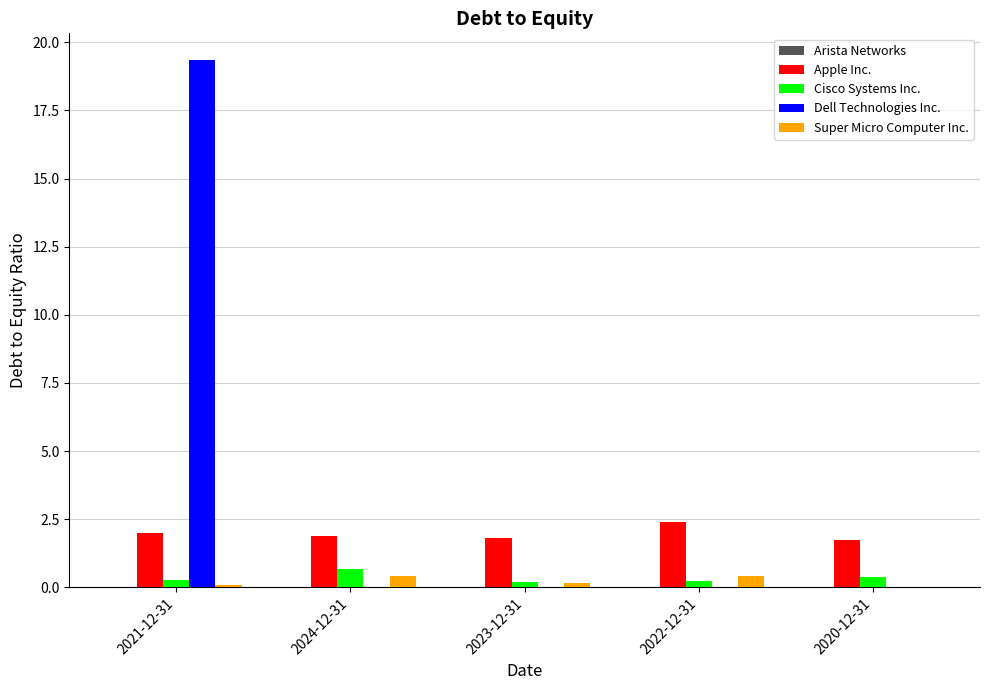

What is the maximum value shown in the chart?

19.4